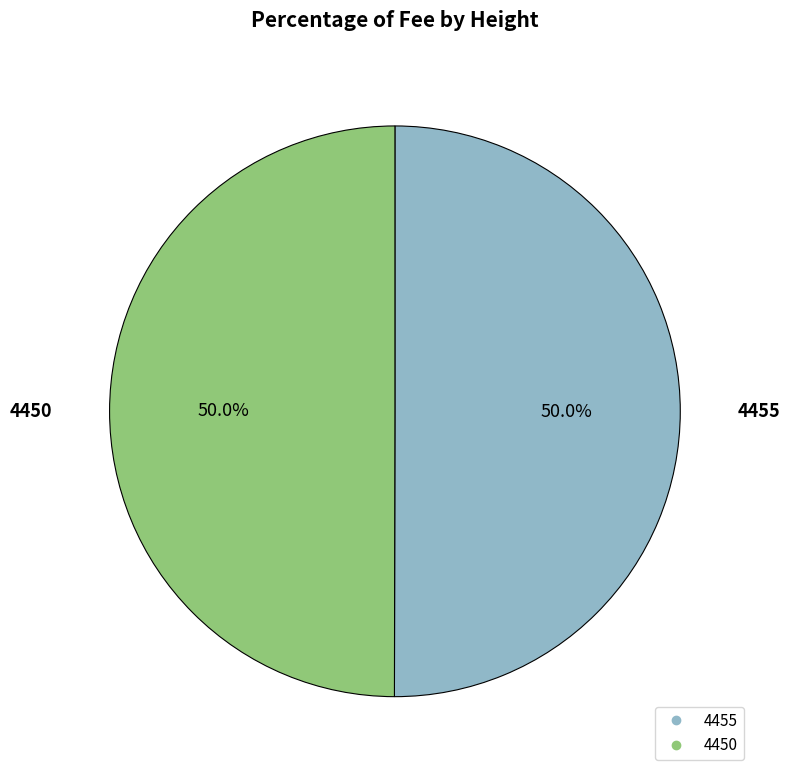

How many segments does this pie chart have?

2